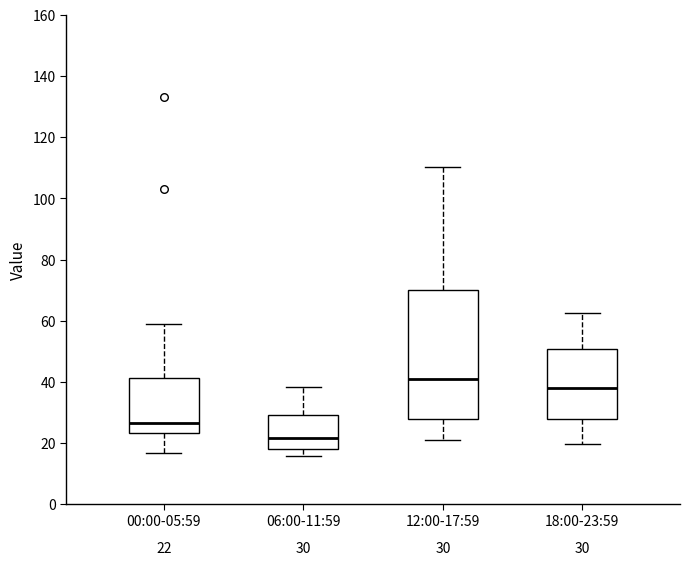

Which box has the highest median line?

12:00-17:59